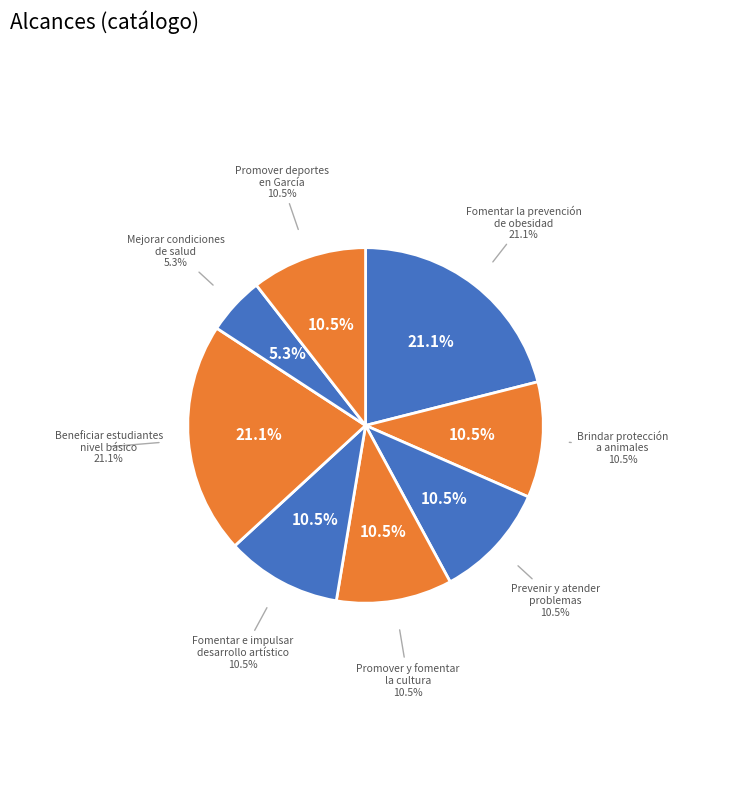

To the nearest percent, what is the difference between the Brindar protección animales (conferencias) and Promover cultura (recorridos) slice percentages?

11%